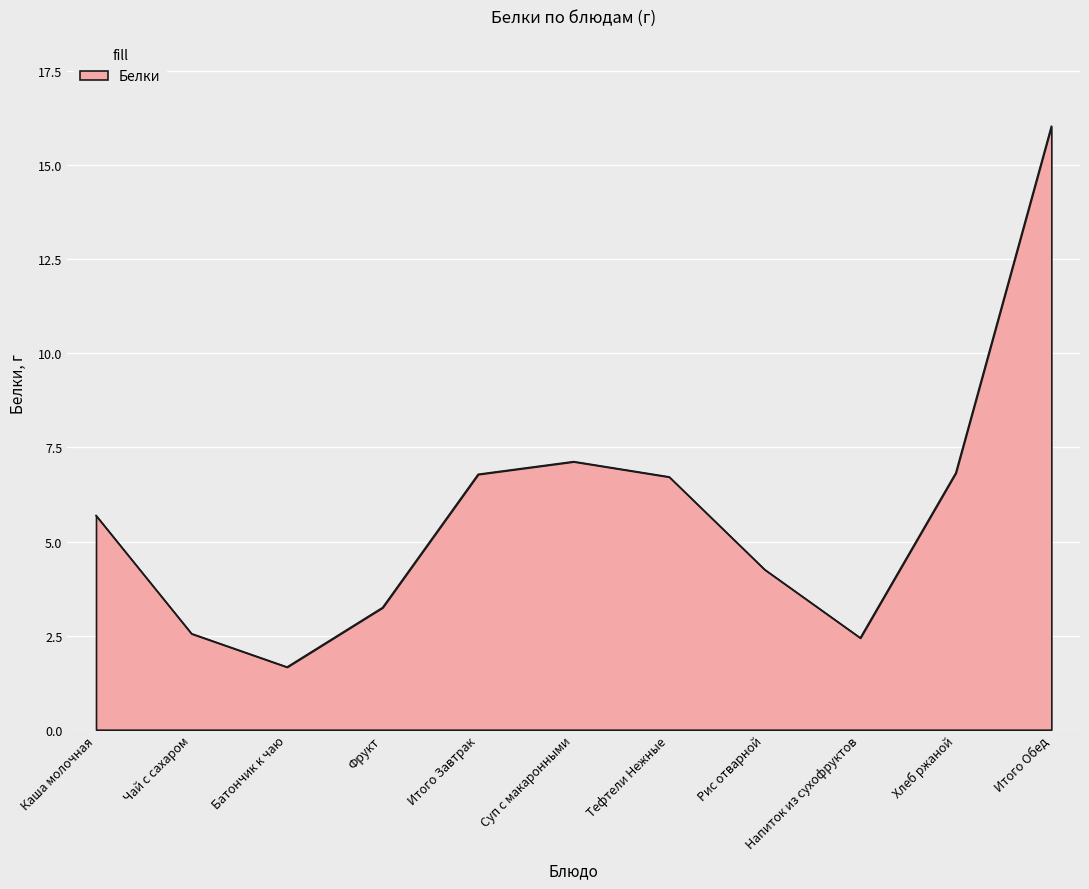

Which category has the highest value across all series?

Итого Обед